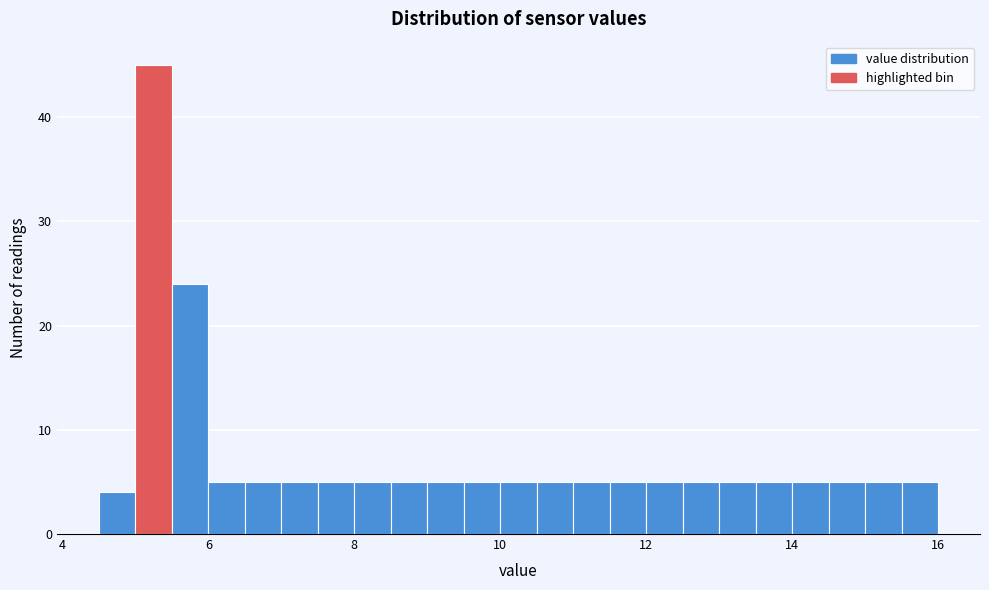

Read against the x-axis, roughly where is the centre of the tallest bar?

5.2